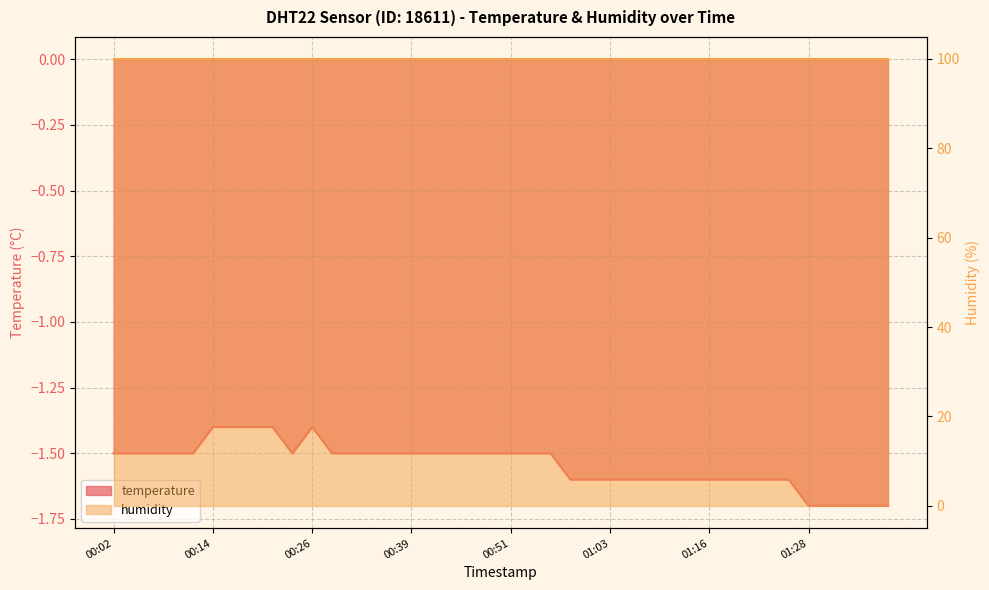

List the labels in order of value, smallest first.

2023-03-01T01:28, 2023-03-01T01:31, 2023-03-01T01:33, 2023-03-01T01:36, 2023-03-01T01:38, 2023-03-01T00:58, 2023-03-01T01:01, 2023-03-01T01:03, 2023-03-01T01:06, 2023-03-01T01:08, 2023-03-01T01:11, 2023-03-01T01:13, 2023-03-01T01:16, 2023-03-01T01:18, 2023-03-01T01:21, 2023-03-01T01:23, 2023-03-01T01:26, 2023-03-01T00:02, 2023-03-01T00:04, 2023-03-01T00:07, 2023-03-01T00:09, 2023-03-01T00:12, 2023-03-01T00:24, 2023-03-01T00:29, 2023-03-01T00:31, 2023-03-01T00:34, 2023-03-01T00:36, 2023-03-01T00:39, 2023-03-01T00:41, 2023-03-01T00:44, 2023-03-01T00:46, 2023-03-01T00:49, 2023-03-01T00:51, 2023-03-01T00:54, 2023-03-01T00:56, 2023-03-01T00:14, 2023-03-01T00:17, 2023-03-01T00:19, 2023-03-01T00:22, 2023-03-01T00:26